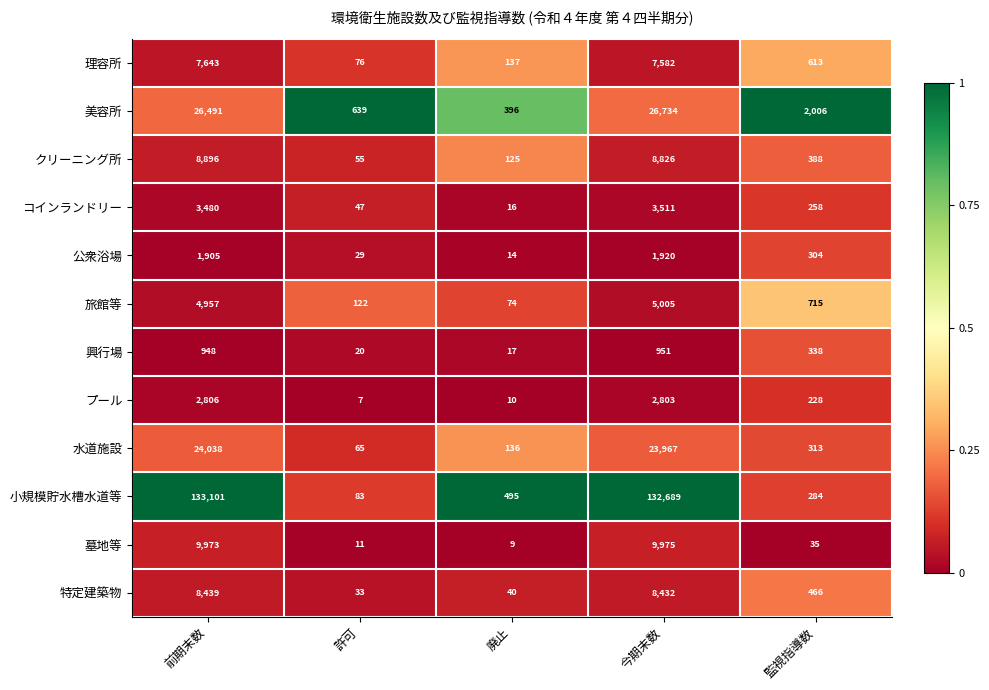

At which category is the sum across all series the highest?

前期末数